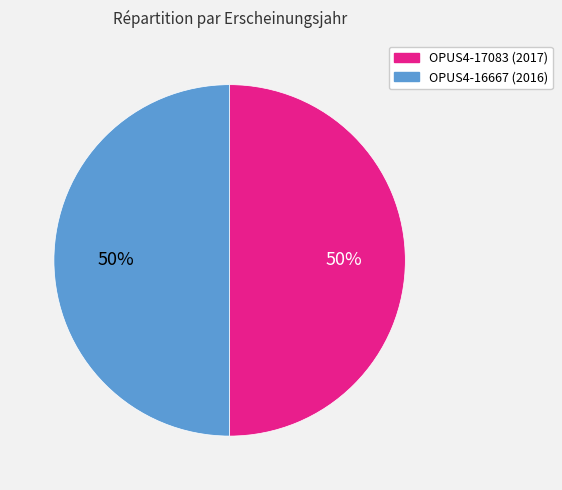

Approximately how many times larger is the value at OPUS4-17083 (2017) compared to OPUS4-16667 (2016)?

1.0